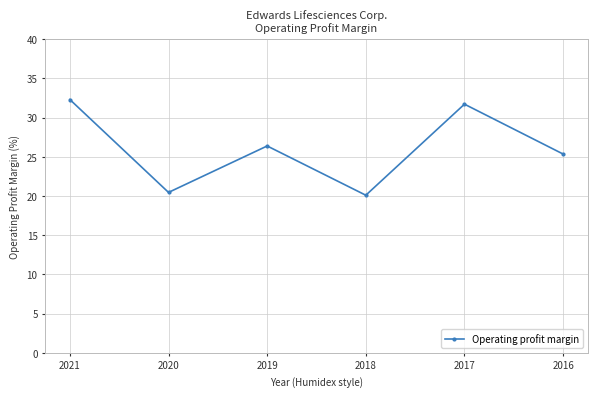

At 2021, list the series in order from largest to smallest.

Net sales, Operating income, Operating profit margin